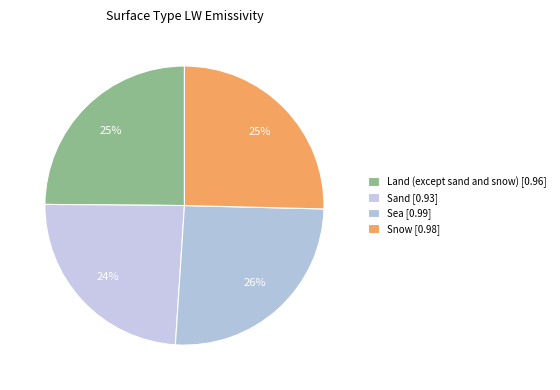

Count the number of slices in the pie.

4